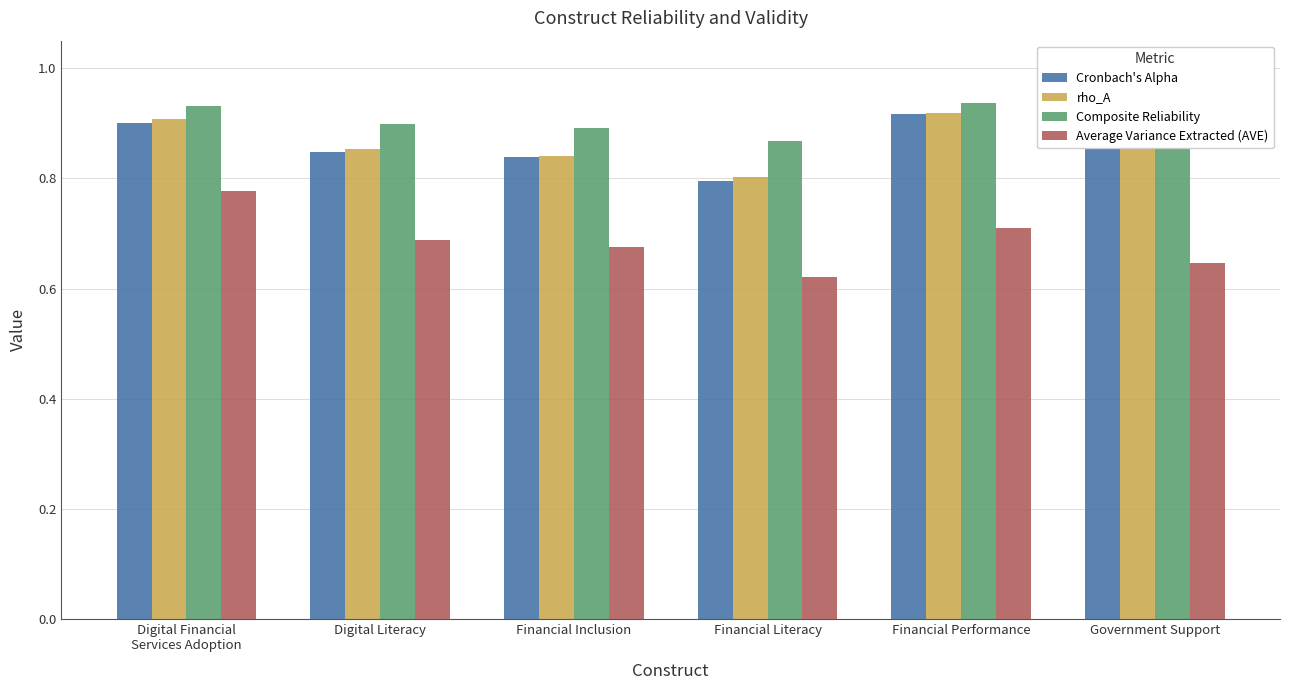

Rank the categories by rho_A value from highest to lowest.

Financial Performance, Digital Financial
Services Adoption, Government Support, Digital Literacy, Financial Inclusion, Financial Literacy